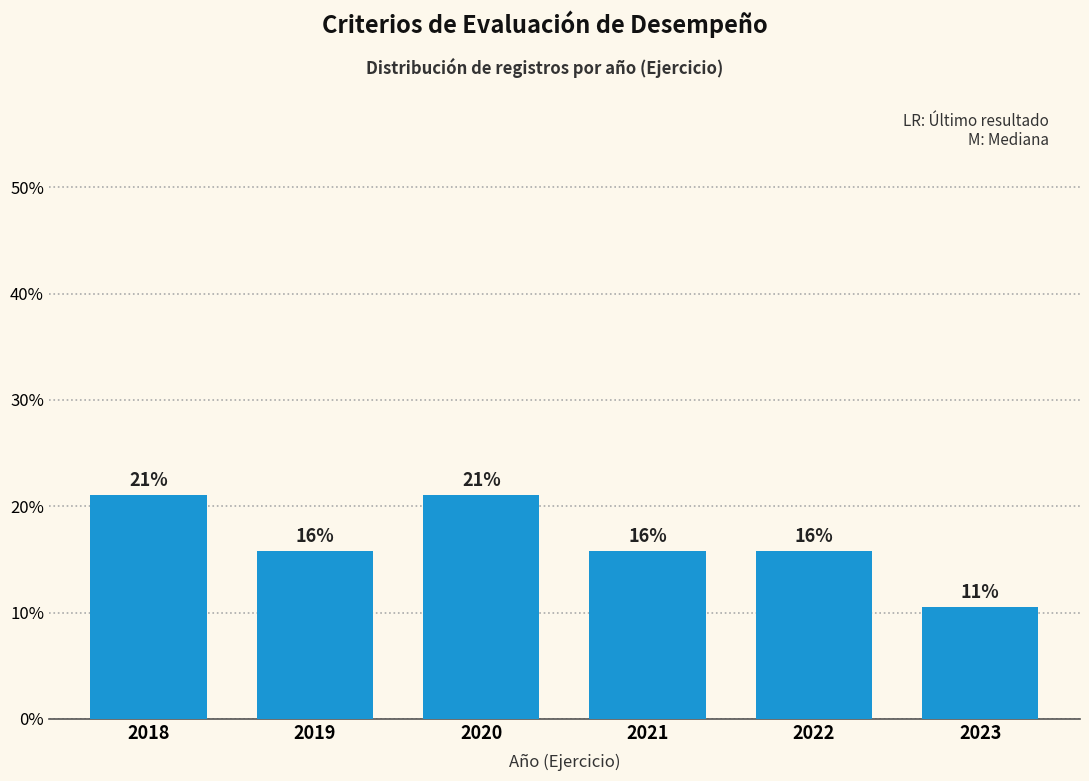

Does the chart contain any negative values?

No